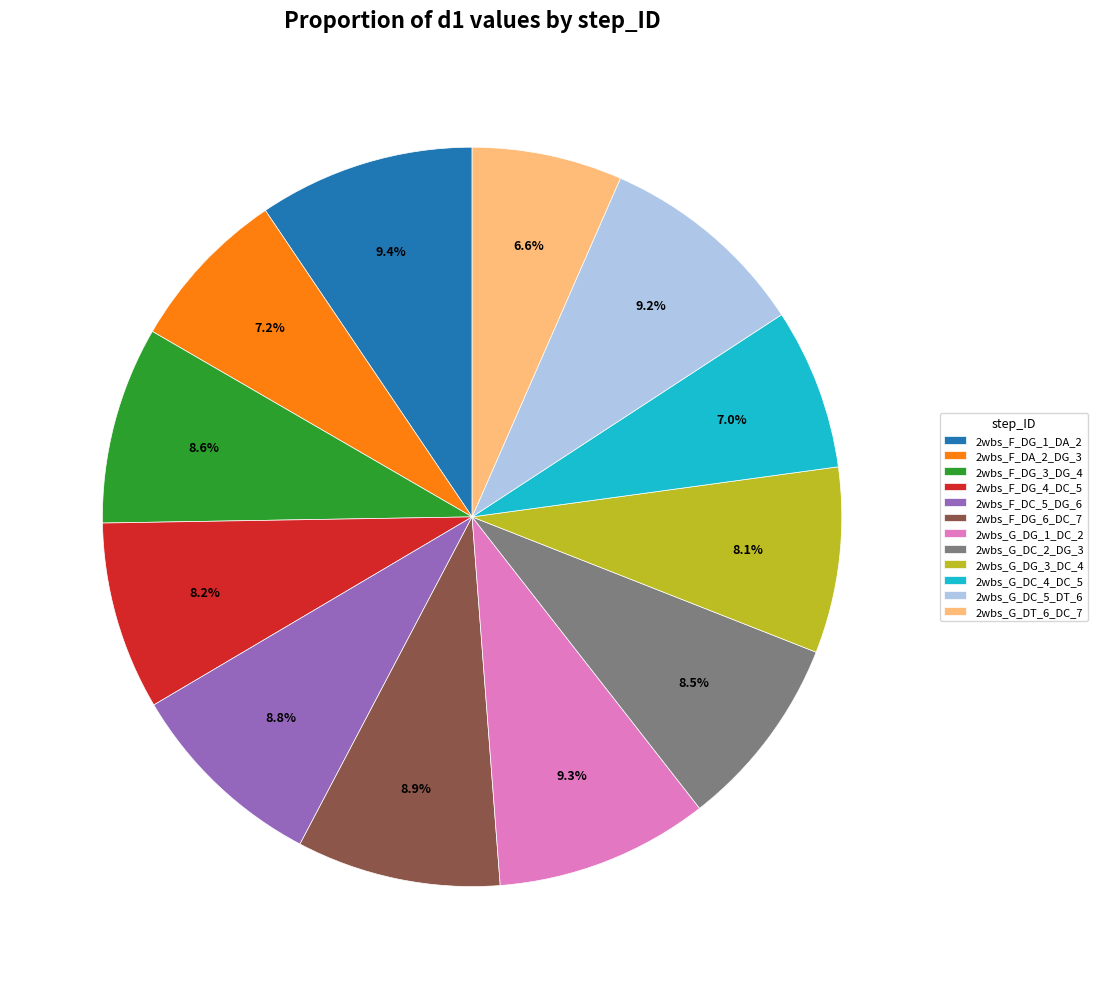

How many slices are in this pie chart?

12